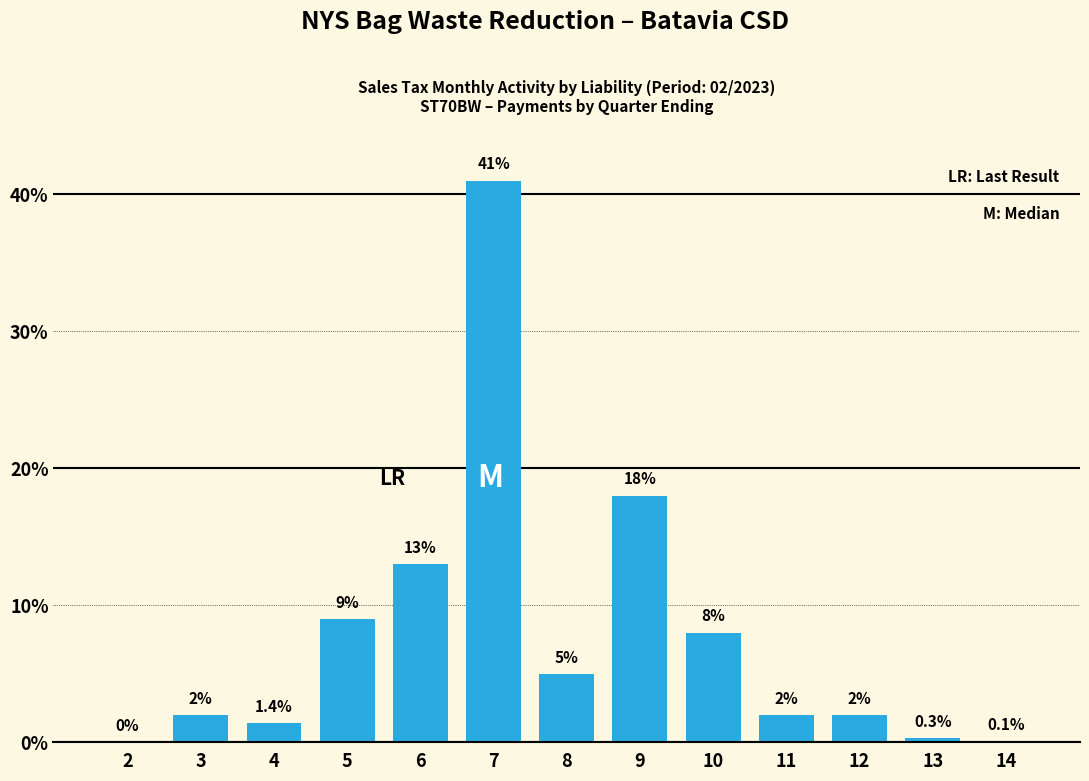

Reading left to right, what are all the values shown in this chart?

2=0.0	3=2.0	4=1.4	5=9.0	6=13.0	7=41.0	8=5.0	9=18.0	10=8.0	11=2.0	12=2.0	13=0.3	14=0.1